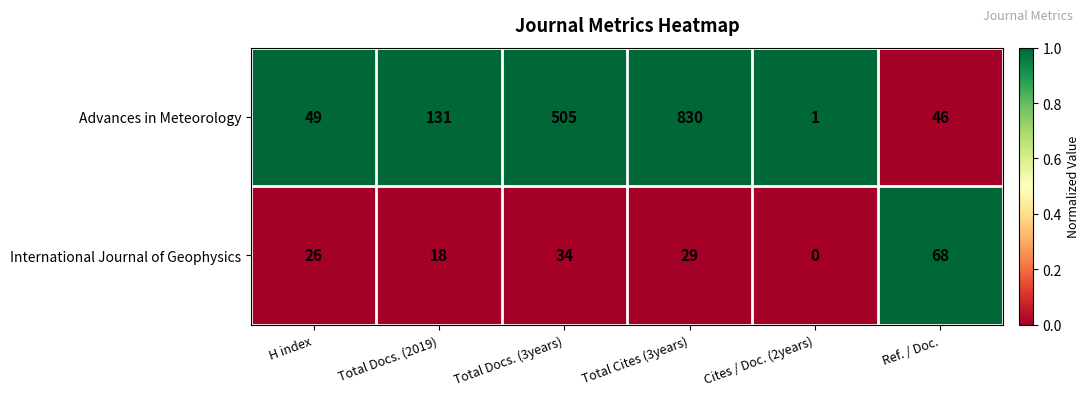

Read the International Journal of Geophysics value at Ref. / Doc., to the nearest 5.

70